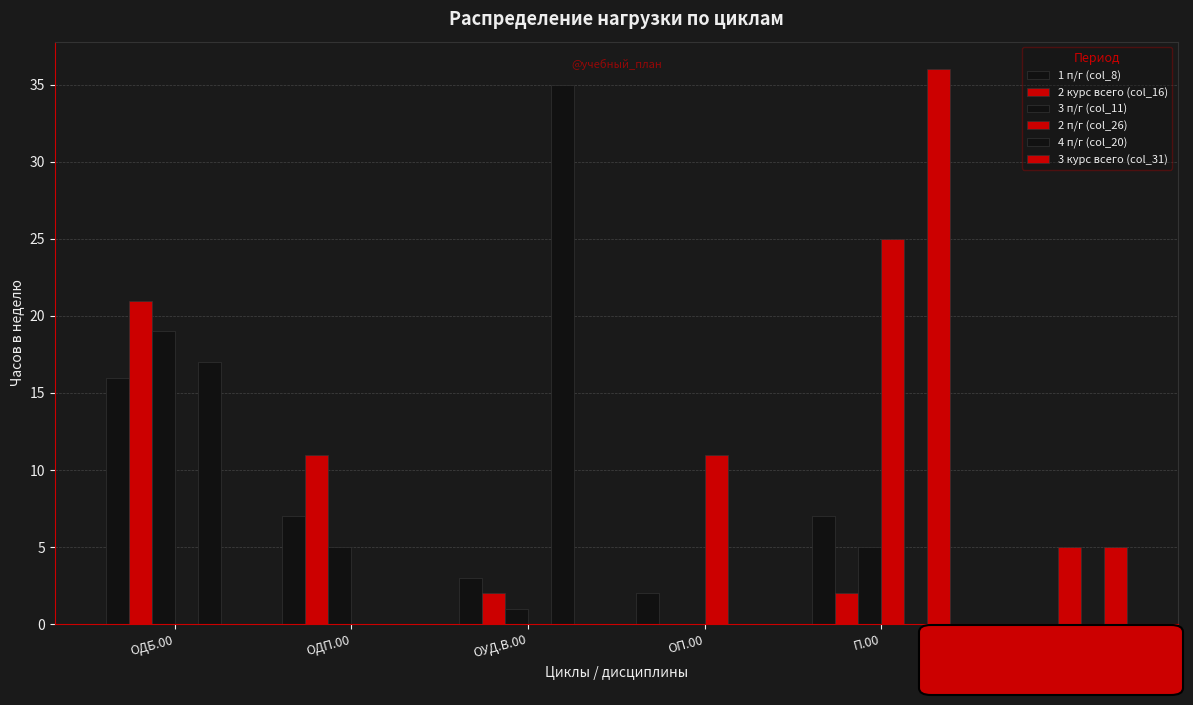

What is the difference between the highest and lowest values at ОУД.В.00?

35